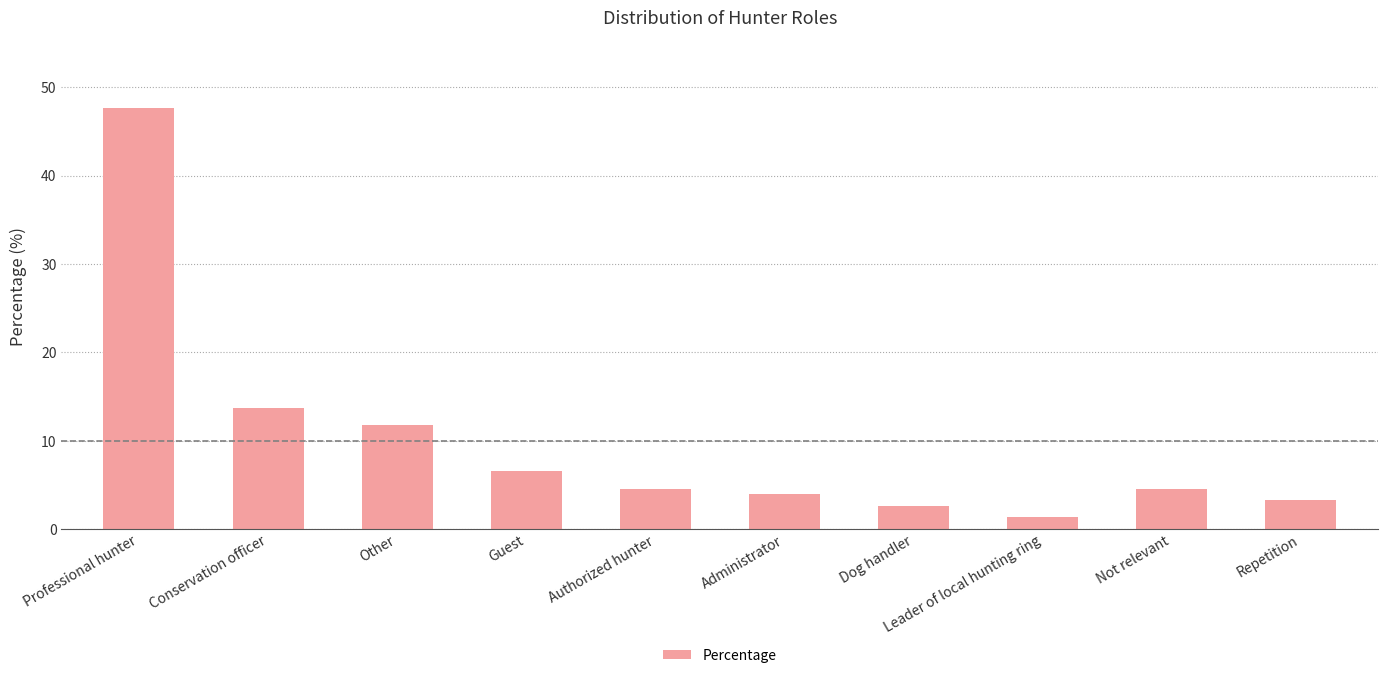

What is the label of the 7th bar from the right?

Guest